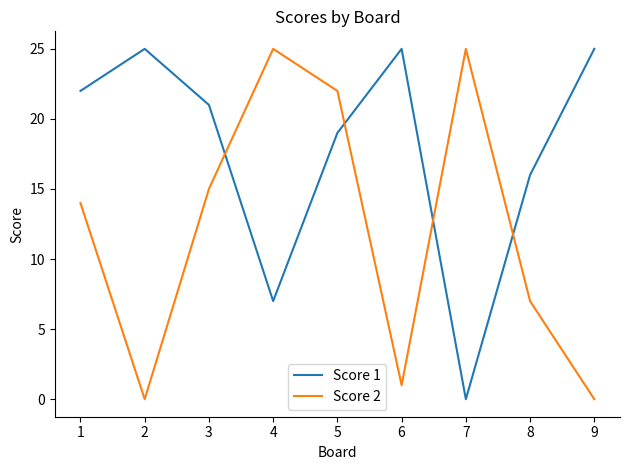

After their last crossing, which series has the higher values: Score 2 or Score 1?

Score 1